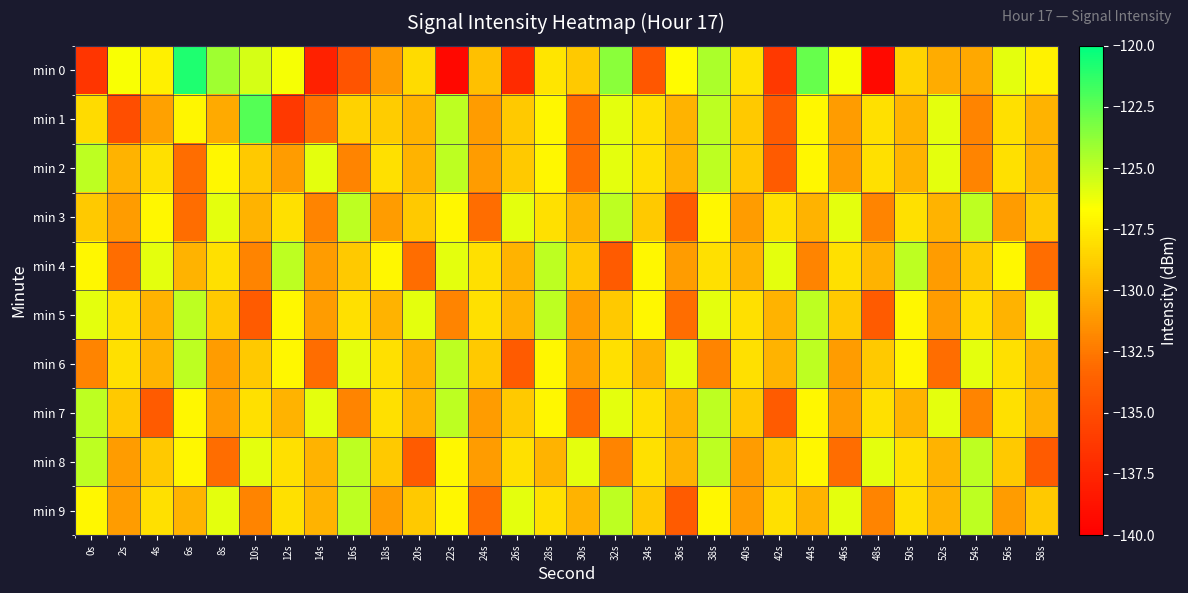

Which has a higher value, 38s or 58s?

38s